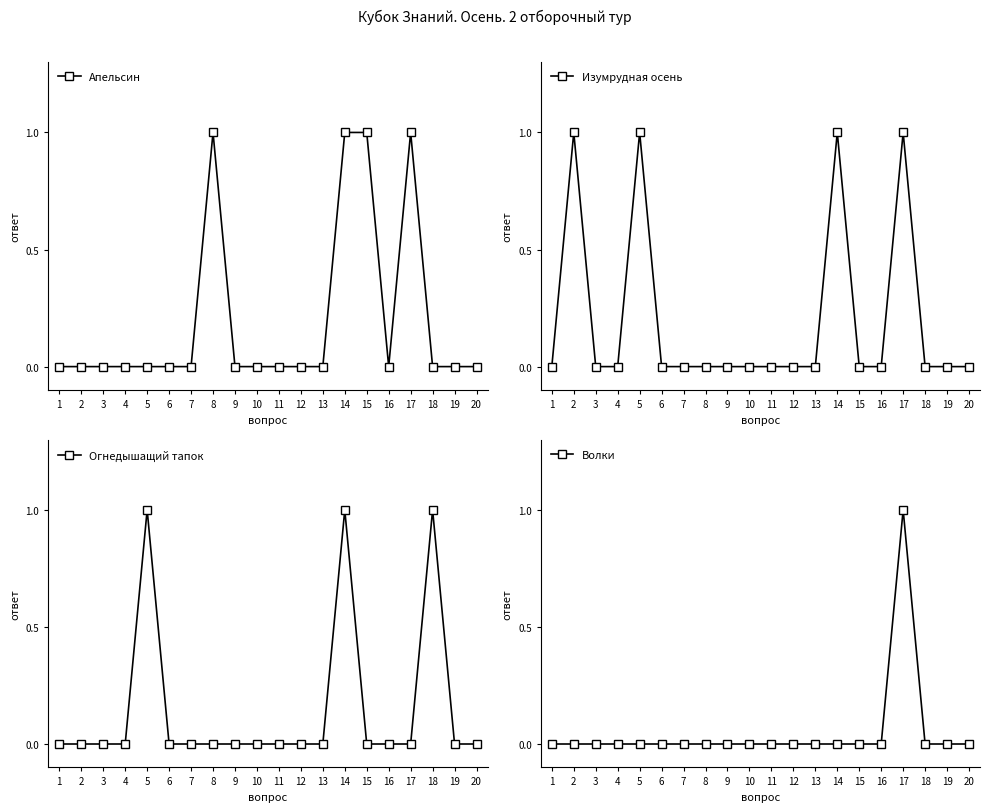

Between 19 and 3, which is larger?

19